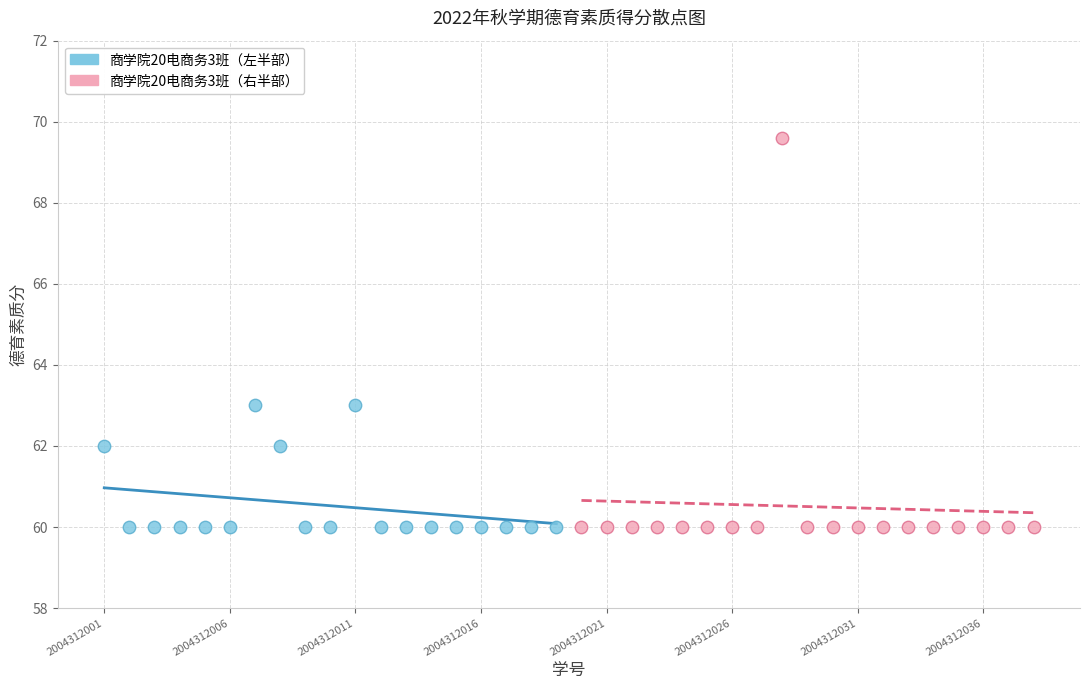

Which series reaches the maximum Y coordinate?

商学院20电商务3班（右半部）